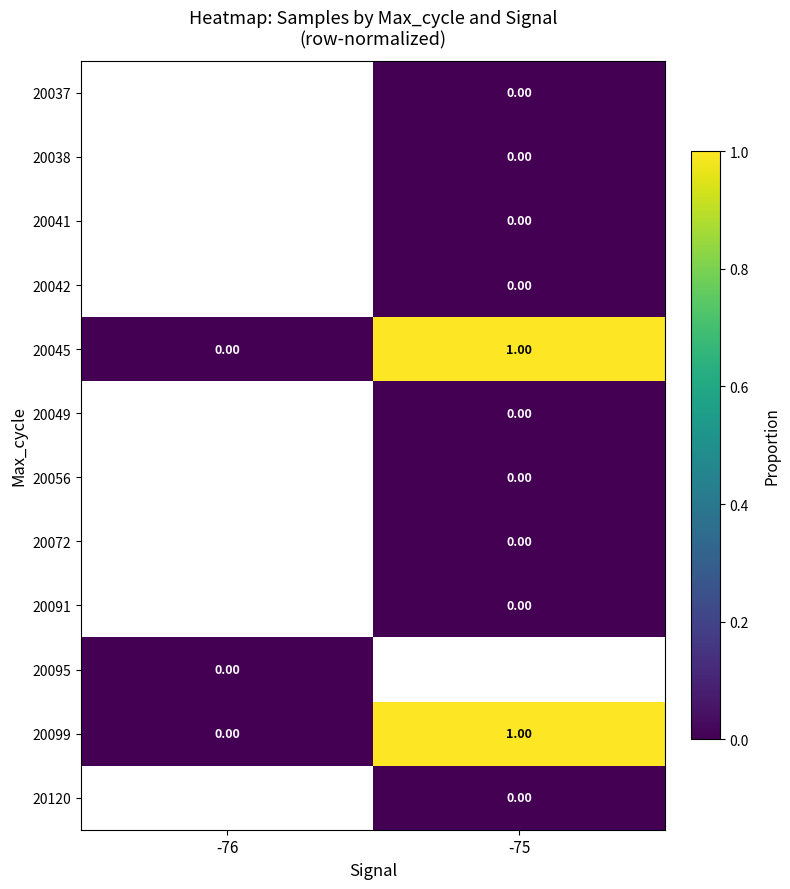

Count the number of data series in this chart.

12